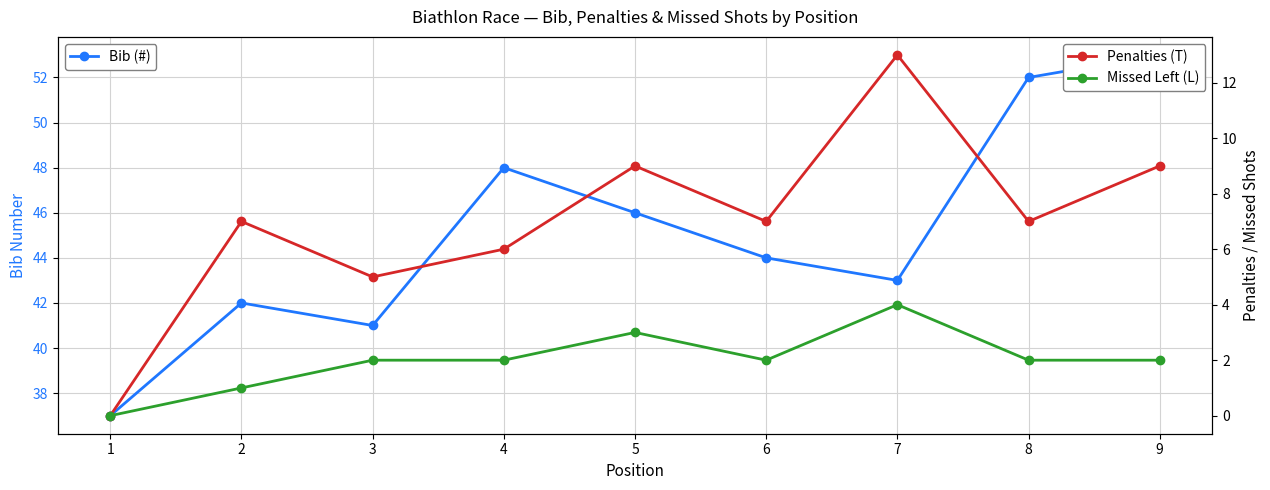

In Penalties (T), how many points are lower than both neighbors (excluding endpoints)?

3